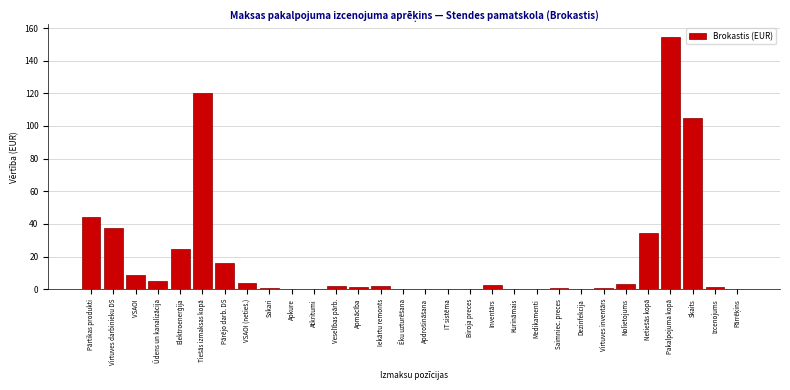

Where is the data nearest to the value 77?

Skaits